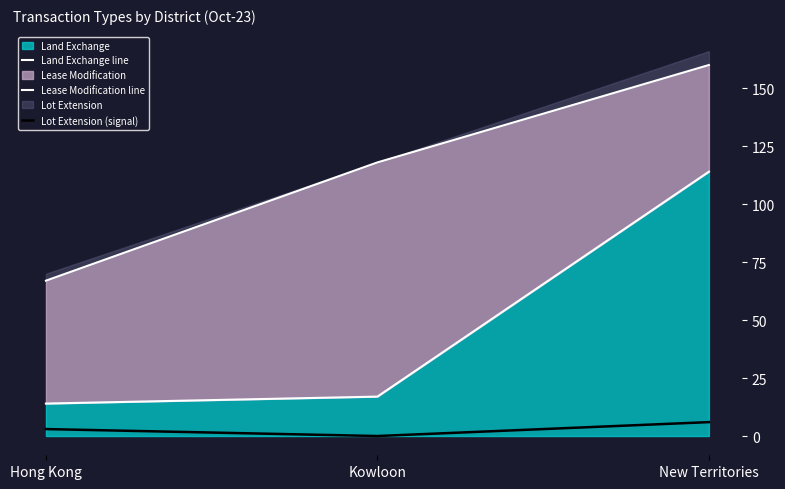

What is the highest value of the Lease Modification line series?

160